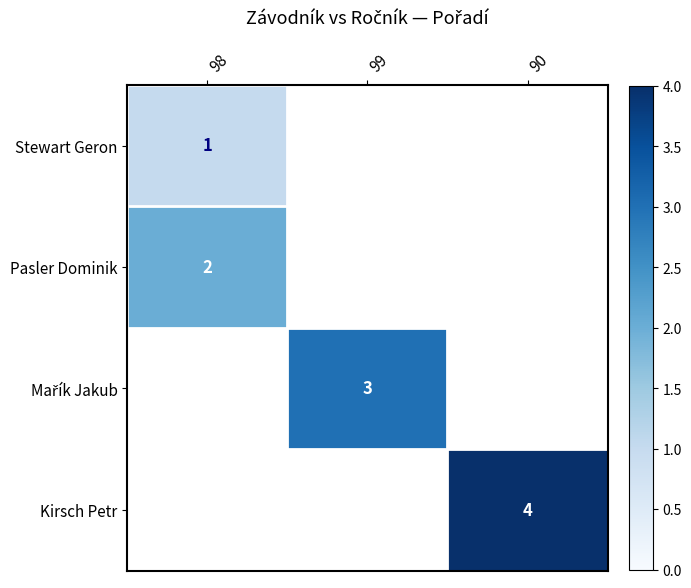

Which label corresponds to the largest value in the chart?

90